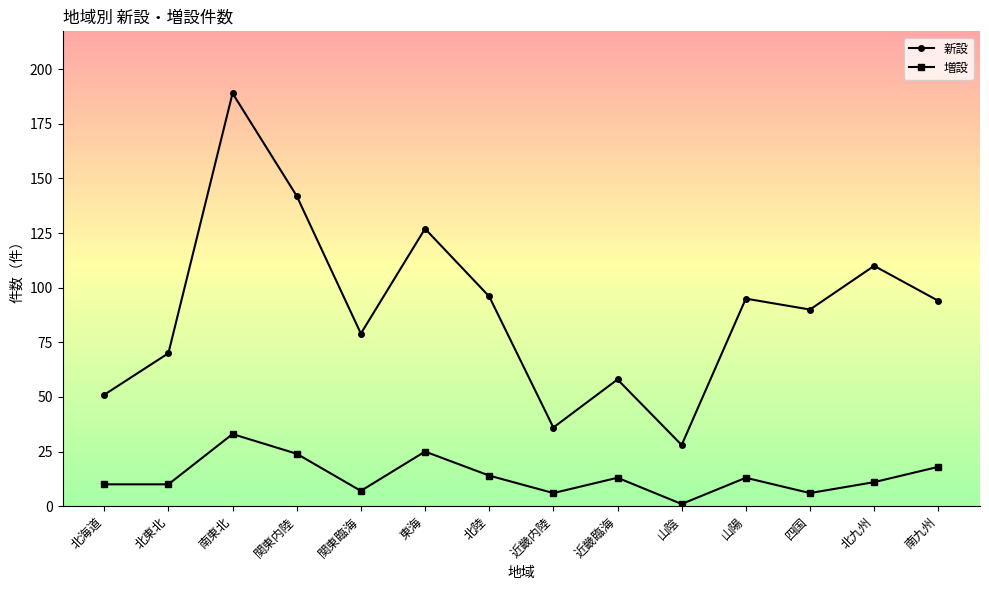

The value of 新設 at 北陸 is 96. True or false?

True